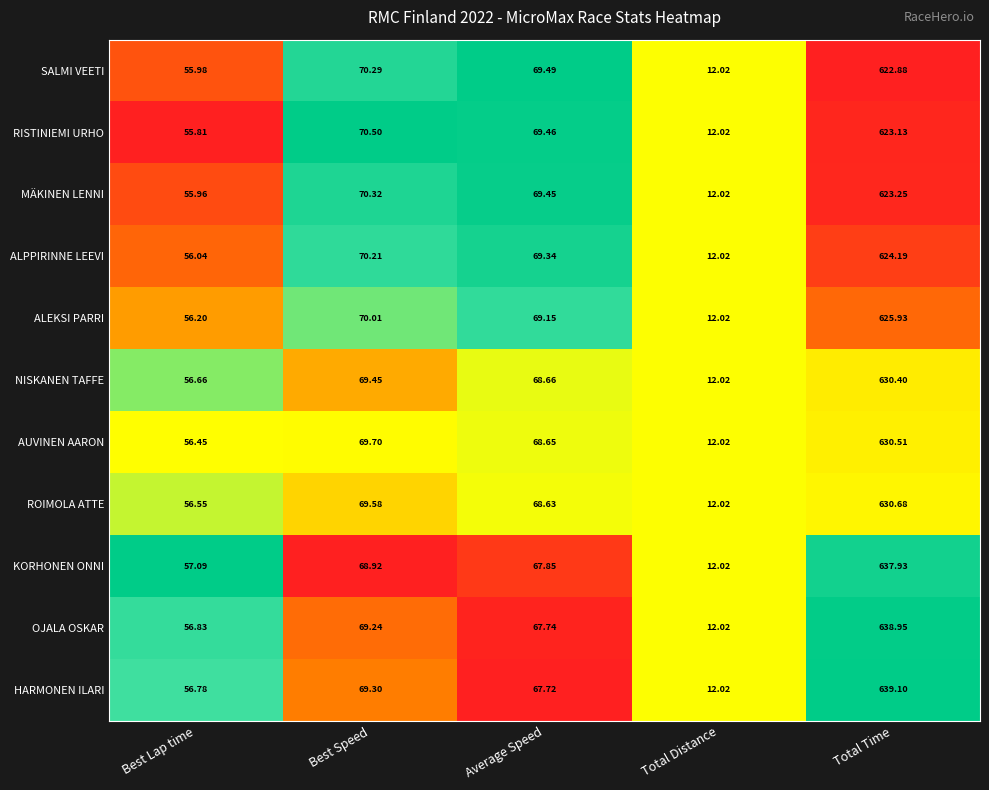

Where is ROIMOLA ATTE nearest to the value 321?

Best Speed